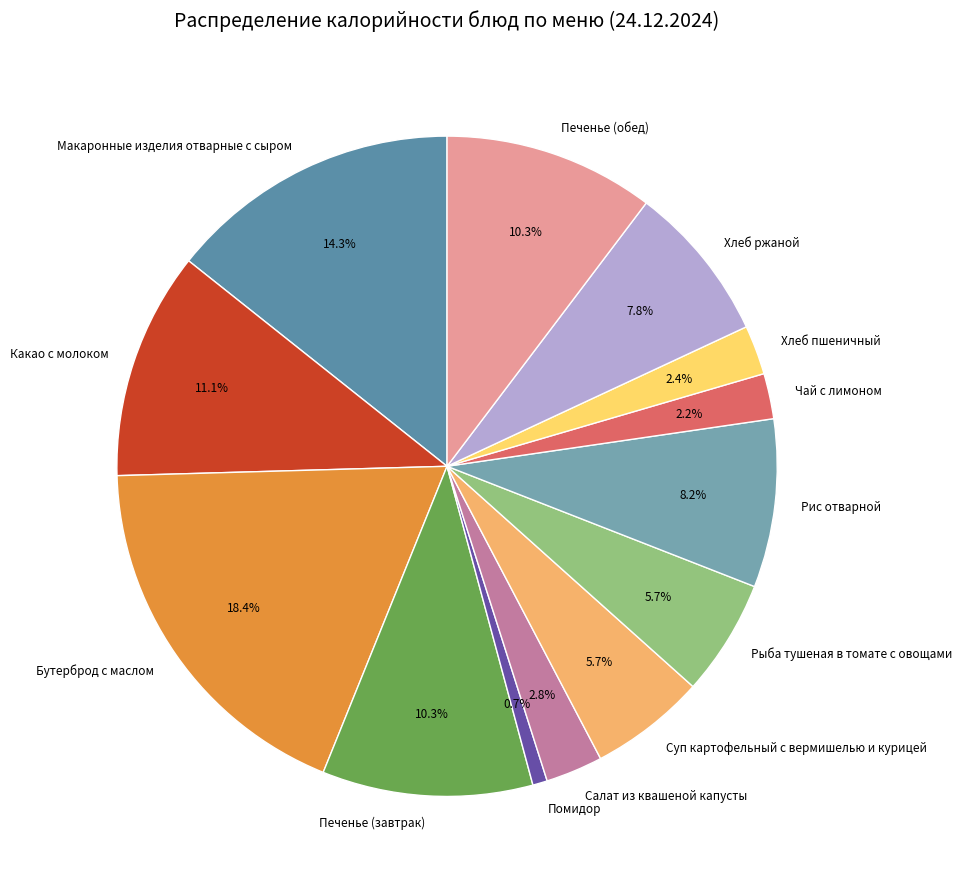

What is the ratio of the value at Помидор to the value at Чай с лимоном?

0.3